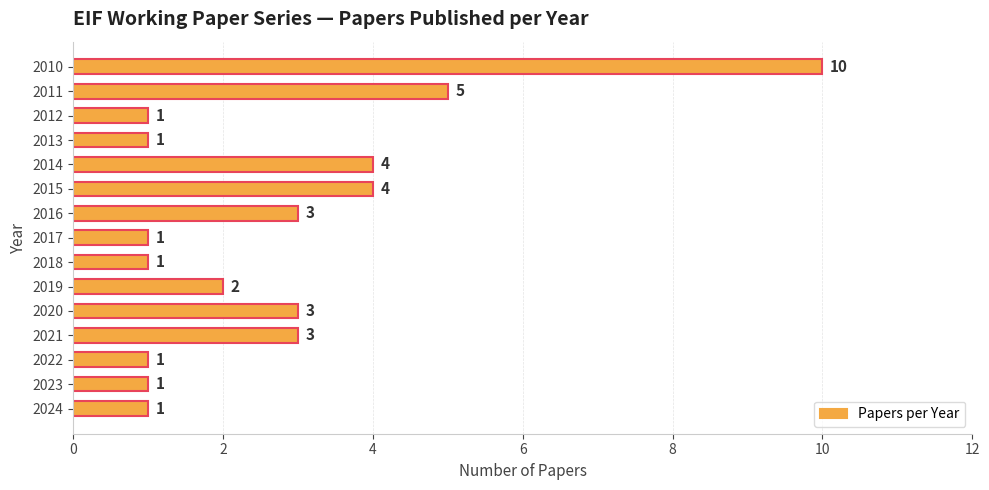

What is the difference between the second highest and minimum values?

4